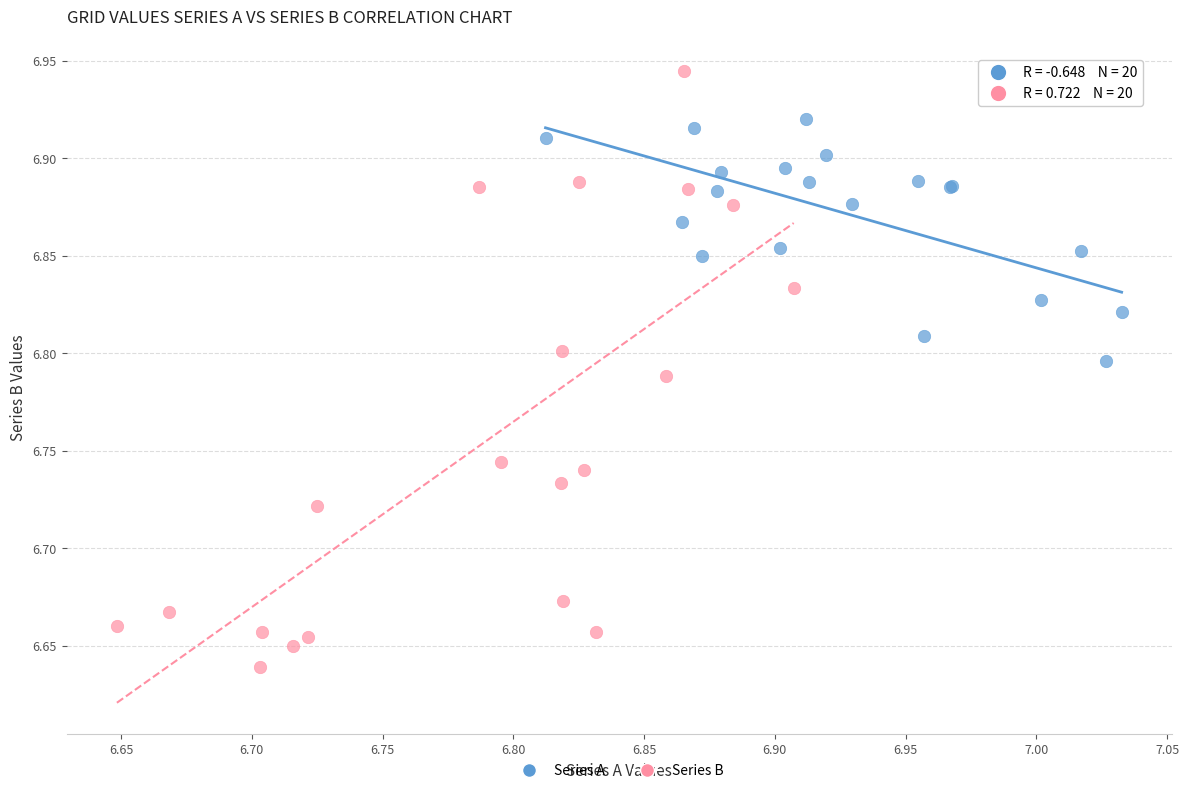

Which series reaches the minimum Y coordinate?

Series B